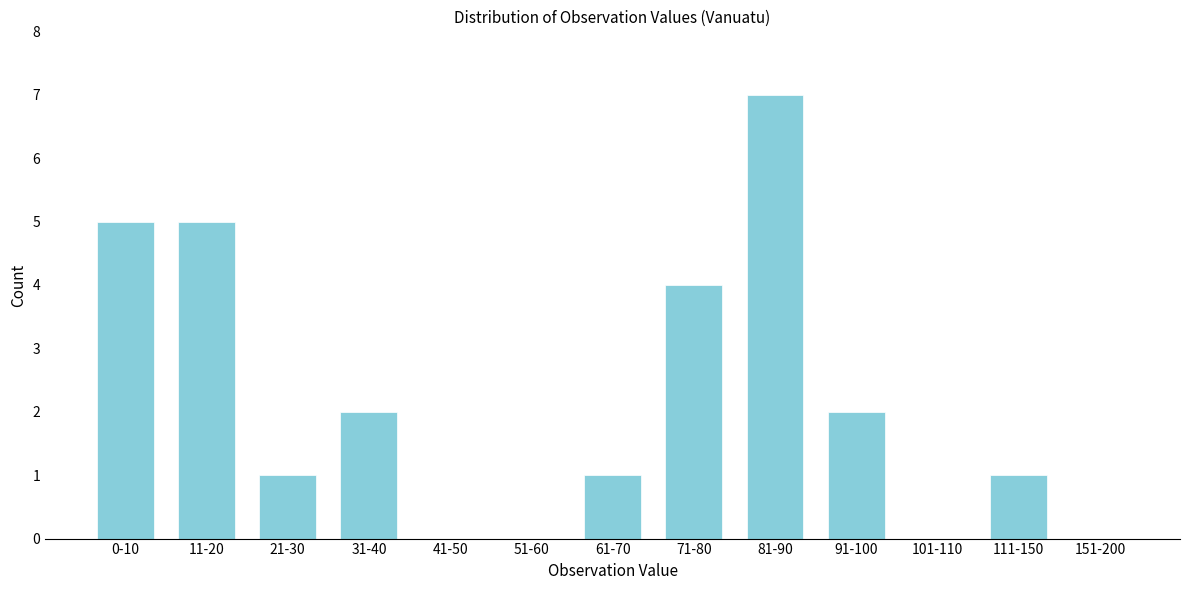

Reading left to right, transcribe all the data shown in this chart.

0-10=5	11-20=5	21-30=1	31-40=2	41-50=0	51-60=0	61-70=1	71-80=4	81-90=7	91-100=2	101-110=0	111-150=1	151-200=0